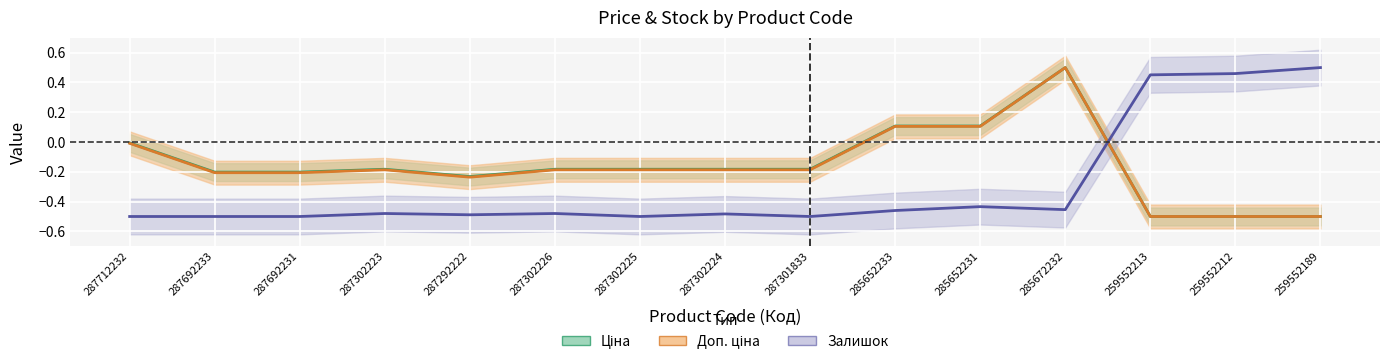

The value of Доп. ціна at 259552189 is -0.7. True or false?

False